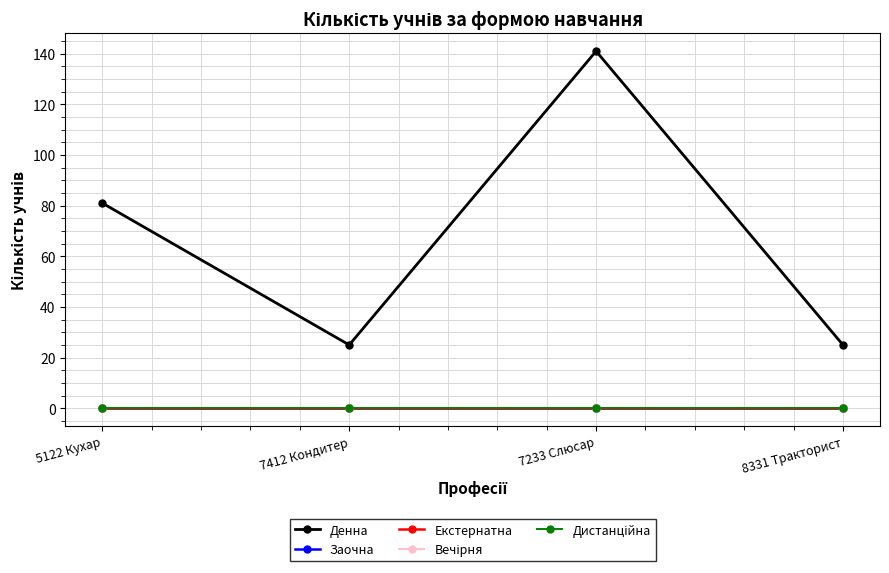

Does the chart have visible grid lines?

Yes